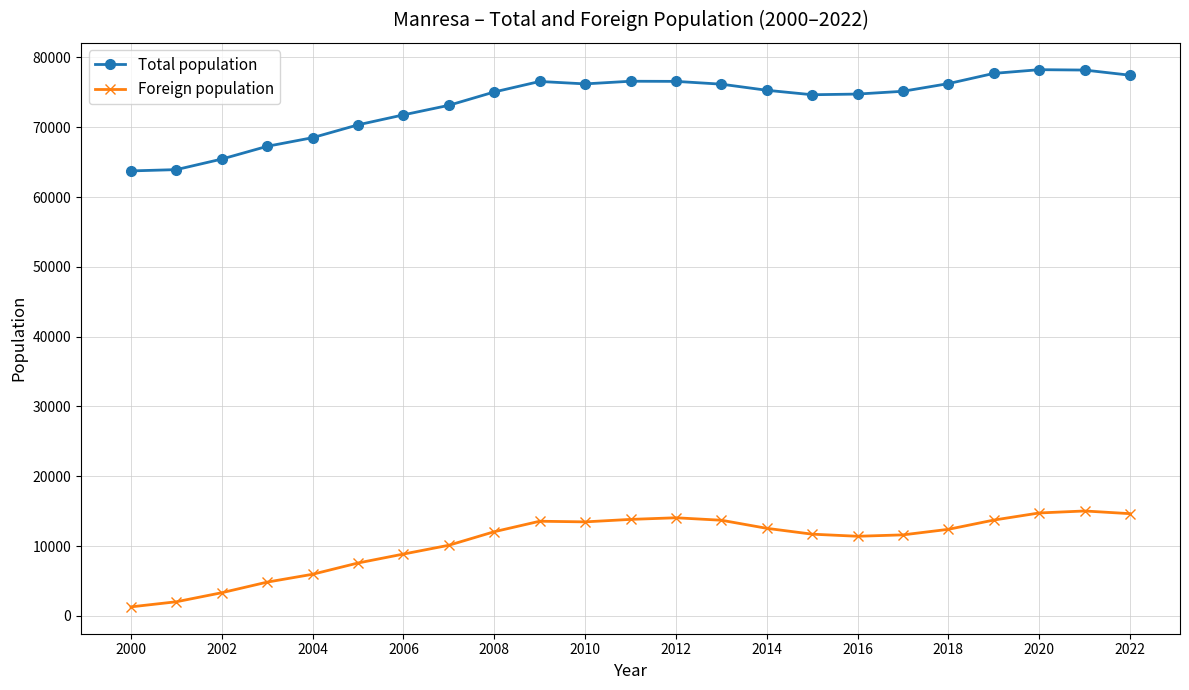

Which series has the widest spread of values?

Total population